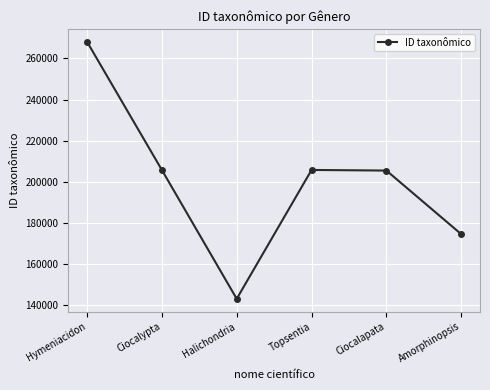

What is the change in value from Hymeniacidon to Amorphinopsis?

-93602